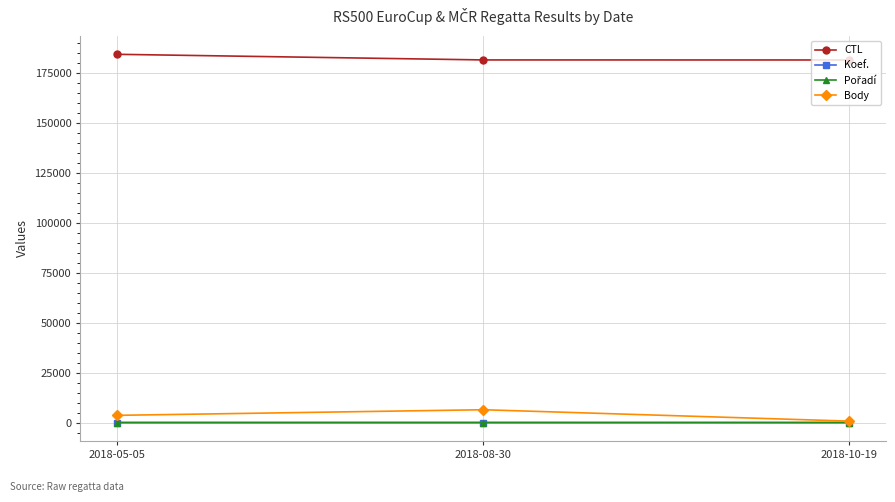

Which category has the lowest value in the Body series?

2018-10-19